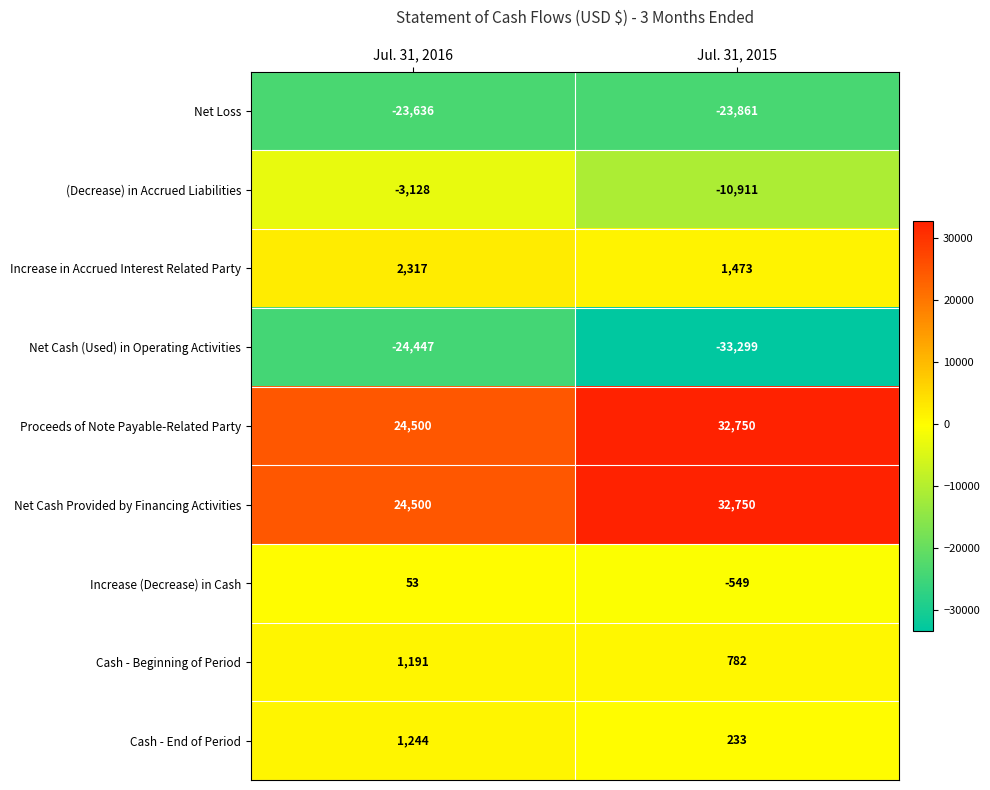

Read the Increase in Accrued Interest Related Party value at Jul. 31, 2015, to the nearest 100.

1500